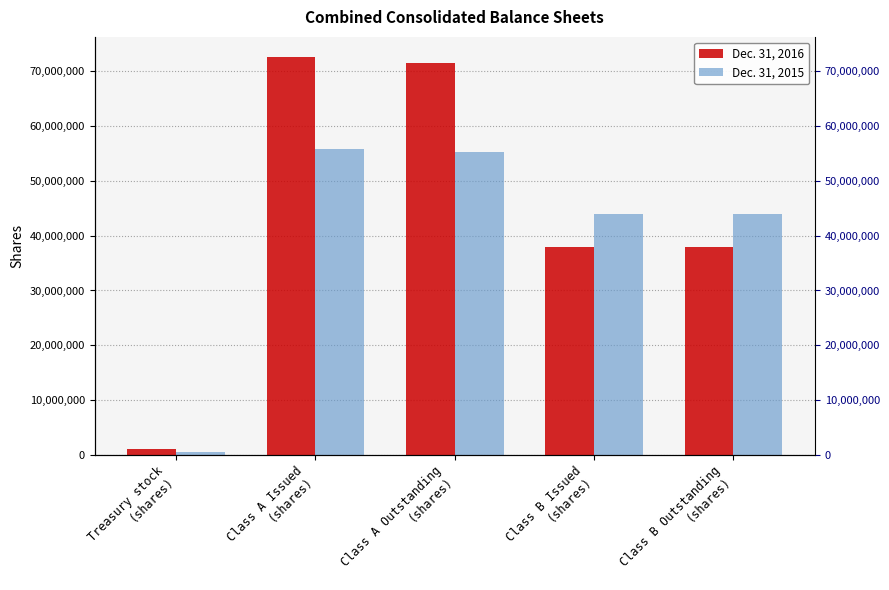

The Dec. 31, 2015 series shows 208743 at Treasury stock
(shares). True or false?

False